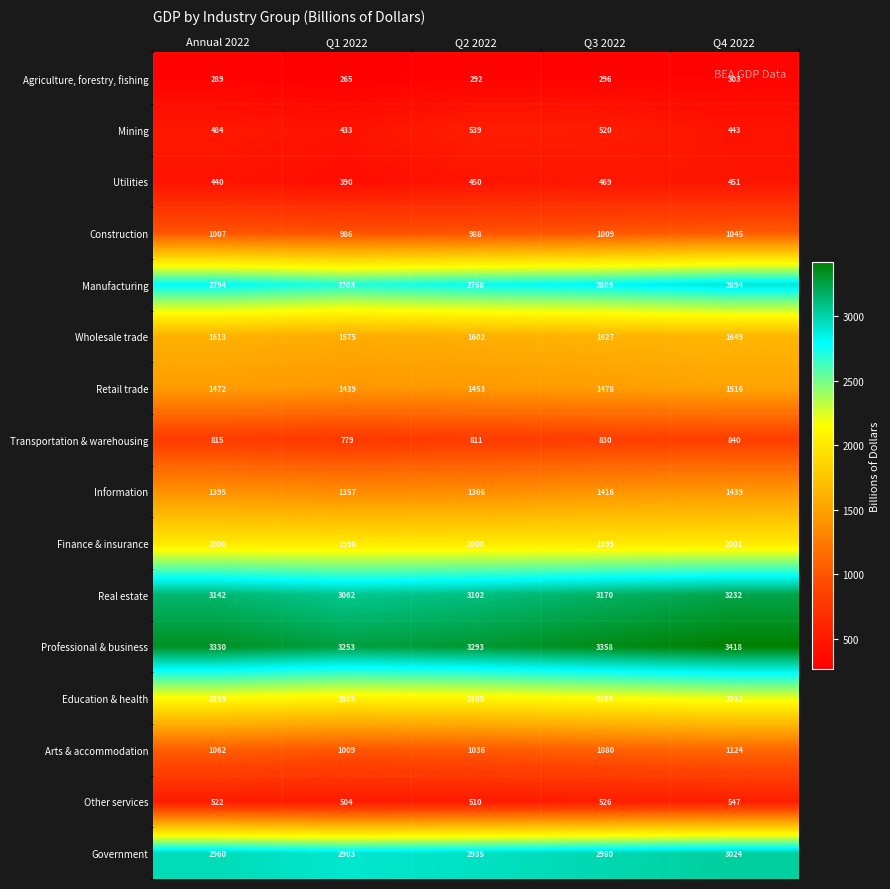

What is the lowest value of the Construction series?

986